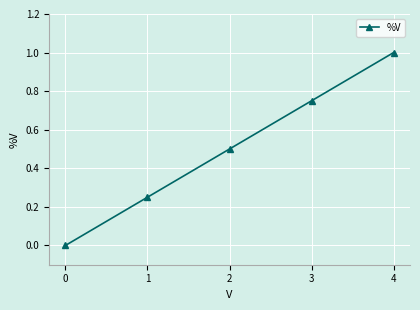

List the labels in order of value, smallest first.

0, 1, 2, 3, 4